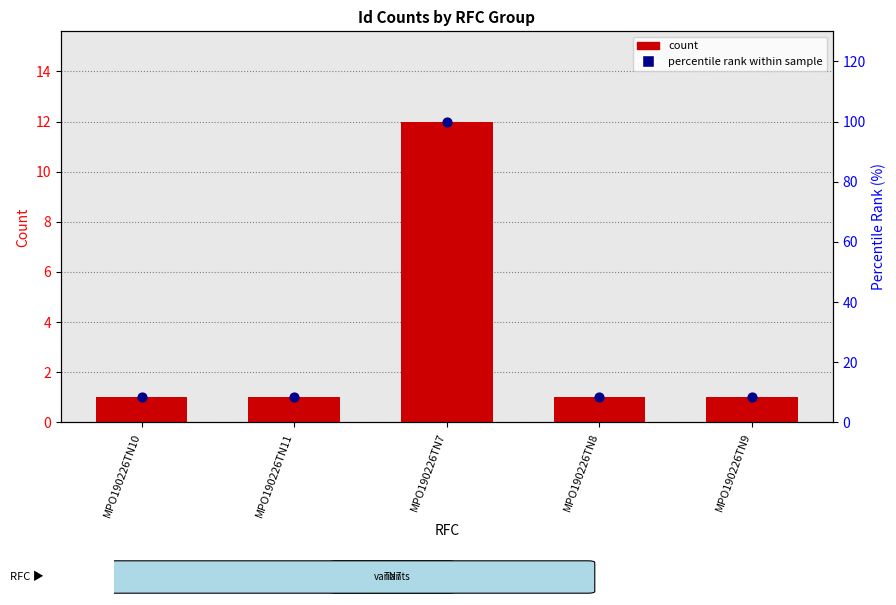

Is the value of count at MPO190226TN7 greater than the value of percentile rank within sample at MPO190226TN10?

Yes